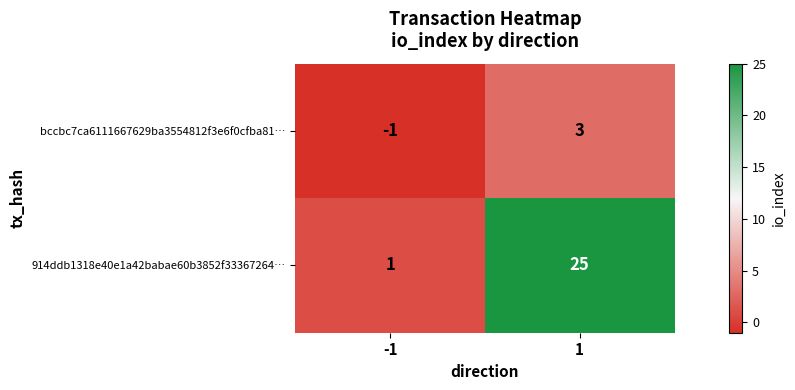

Rank the series by their average value, from highest to lowest.

914ddb1318e40e1a42babae60b3852f33367264…, bccbc7ca6111667629ba3554812f3e6f0cfba81…